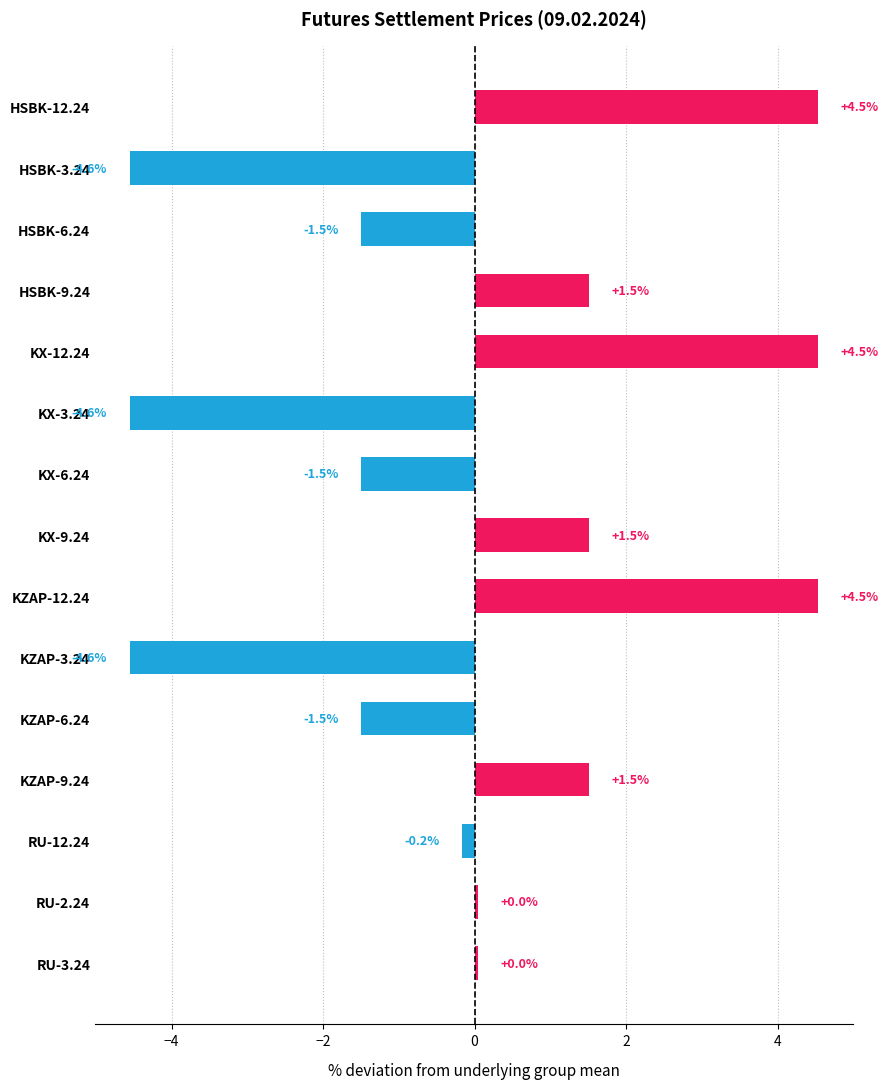

What is the smallest value displayed?

-4.6